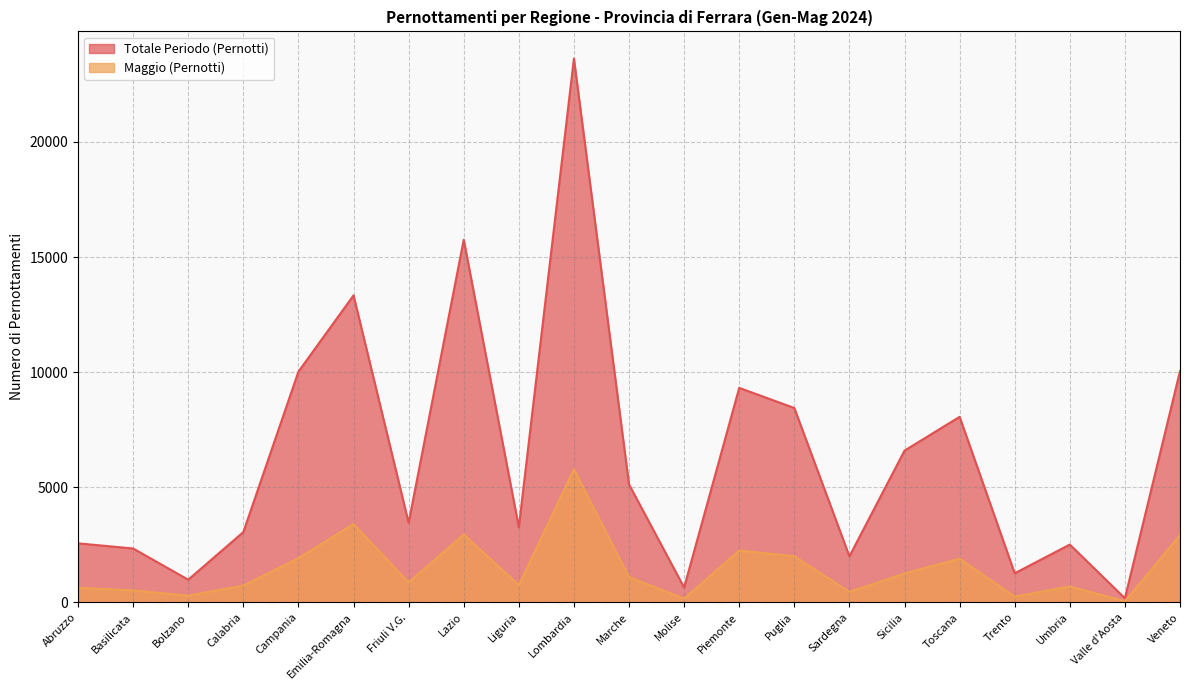

Between Veneto and Sicilia, which is larger?

Veneto